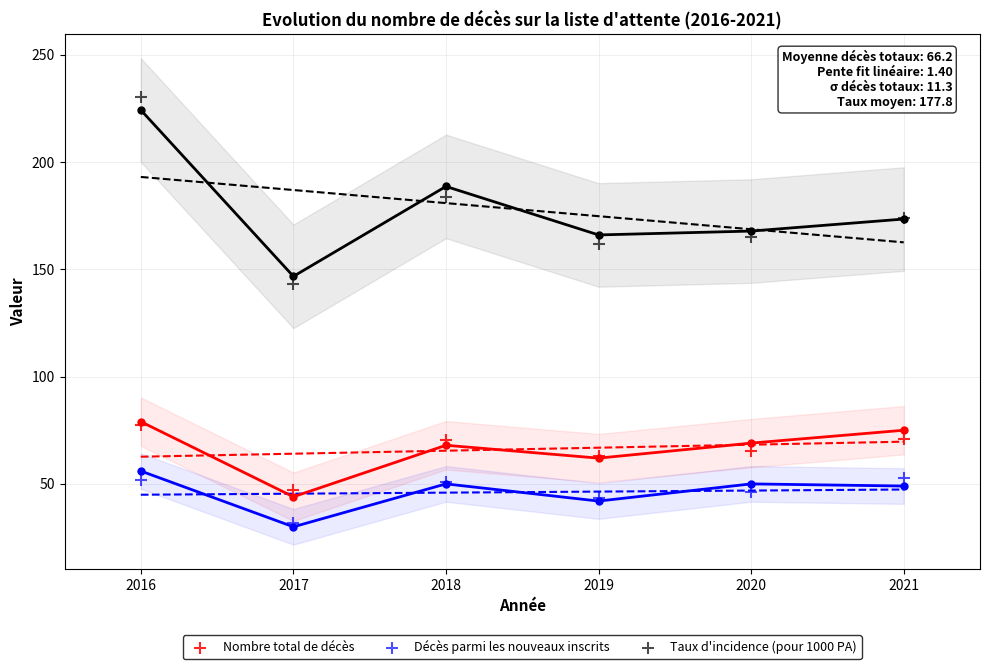

Which series has the largest Y range (max minus min)?

Taux d'incidence (pour 1000 PA)